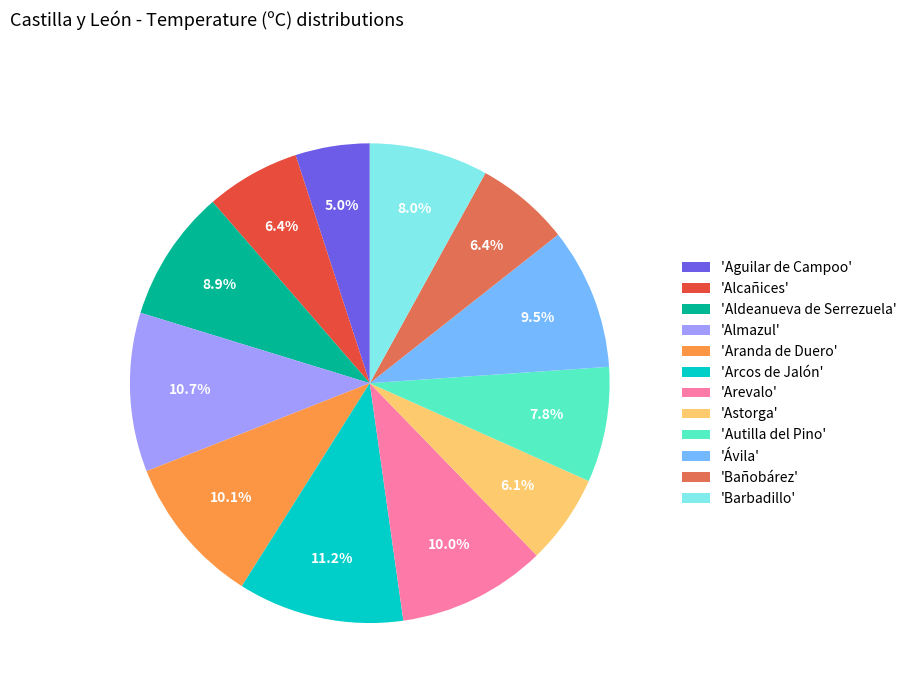

To the nearest percent, what is the average slice percentage?

8%